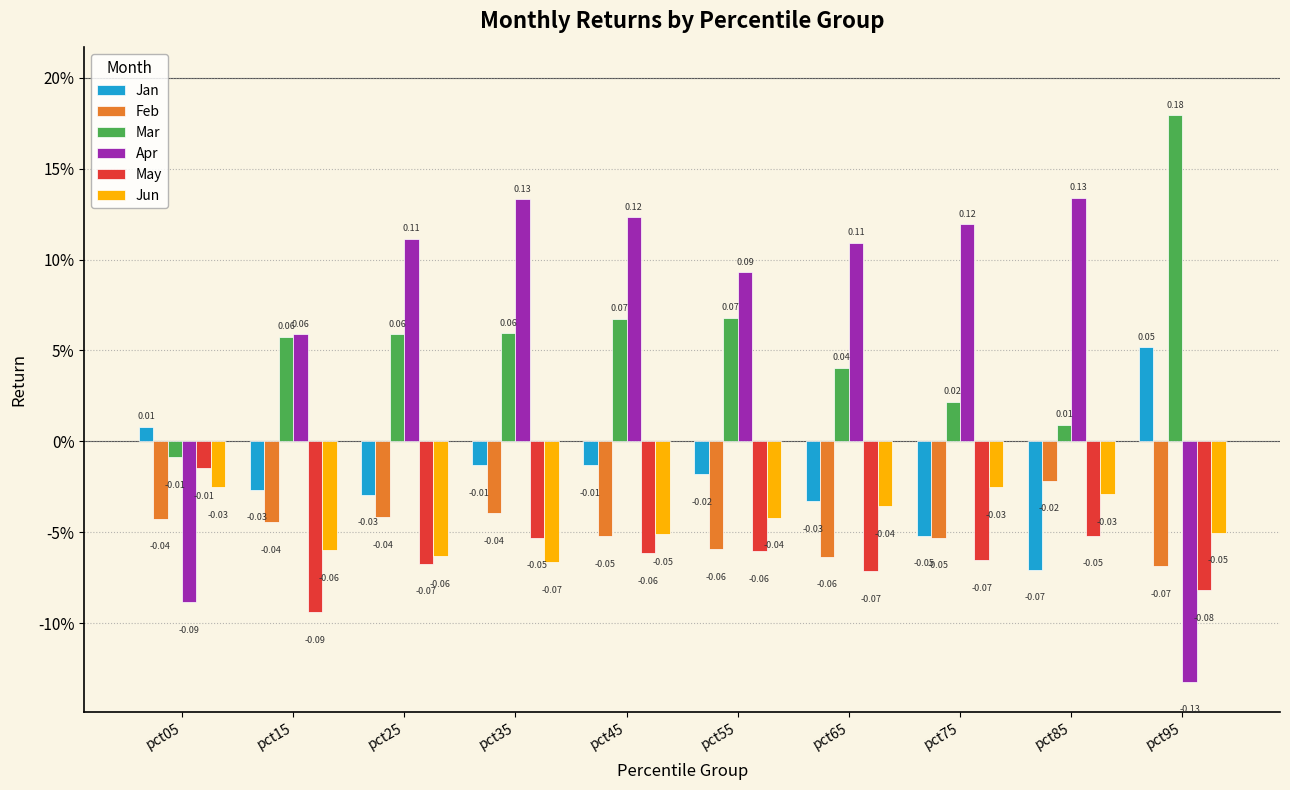

True or false: Feb has a value of -0.0 at pct25.

True